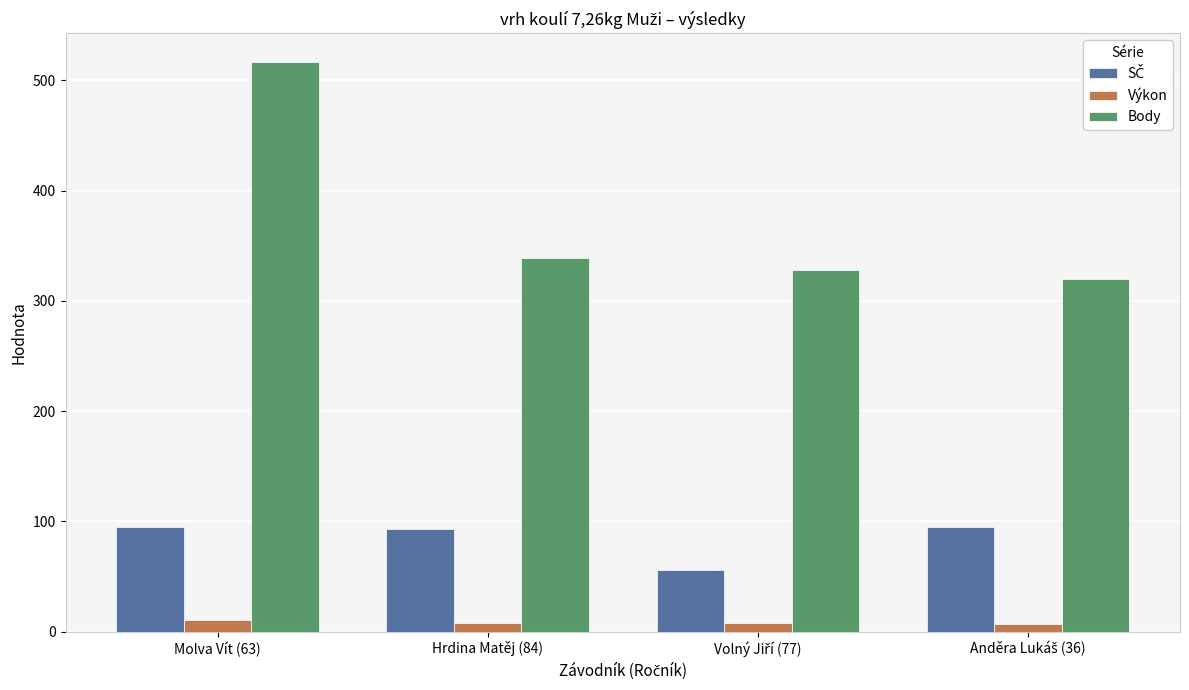

At which label is Body closest to 418?

Hrdina Matěj (84)